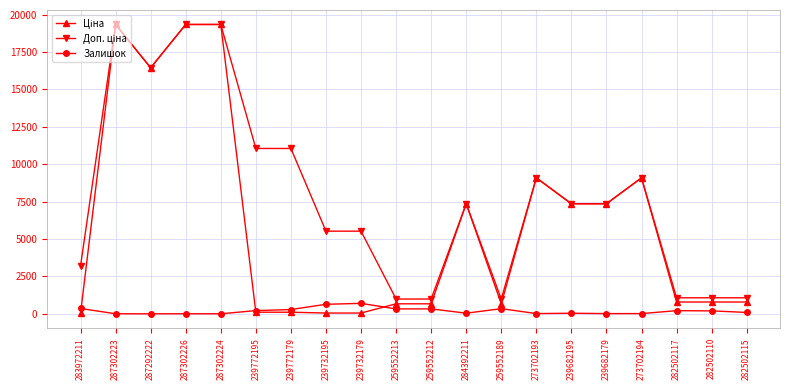

True or false: Залишок has more than 2 interior local peaks.

True